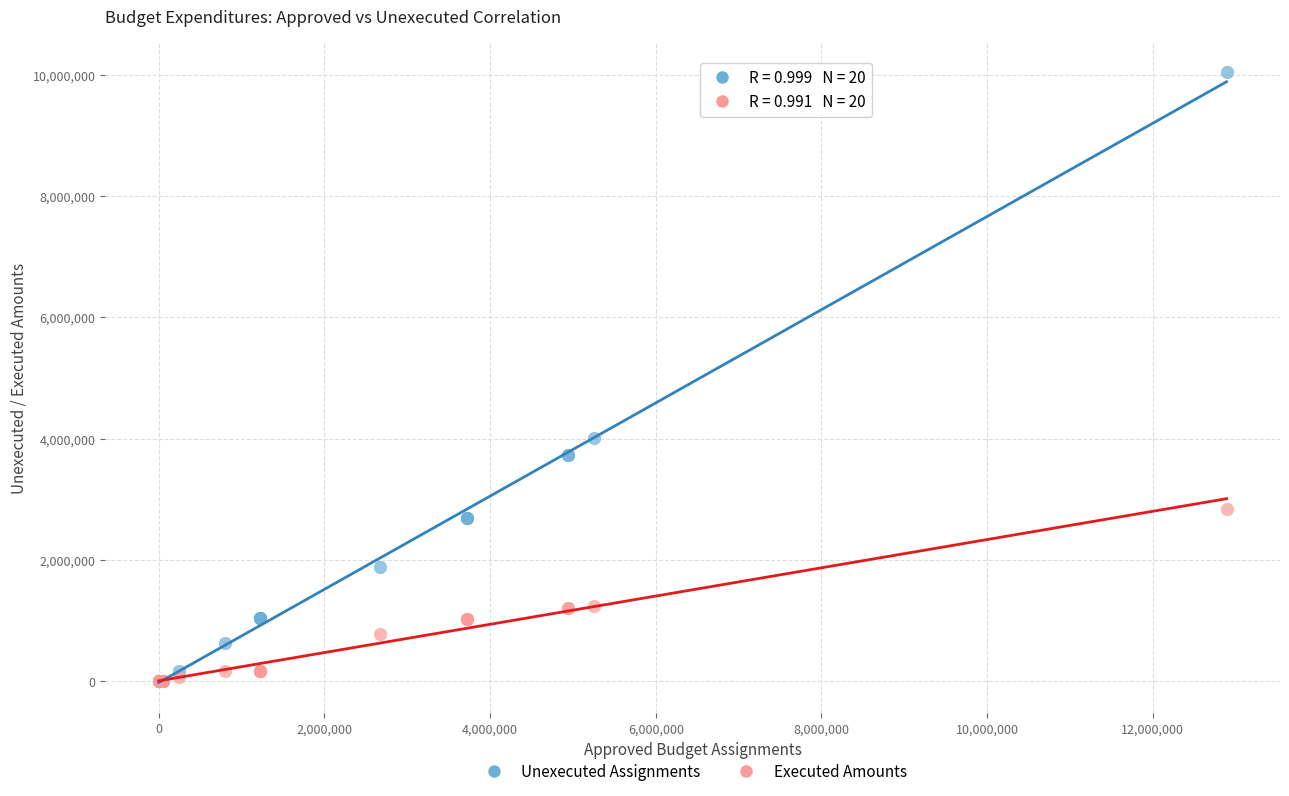

In the Unexecuted Assignments series, what Y value is closest to 5020026?

4005786.0